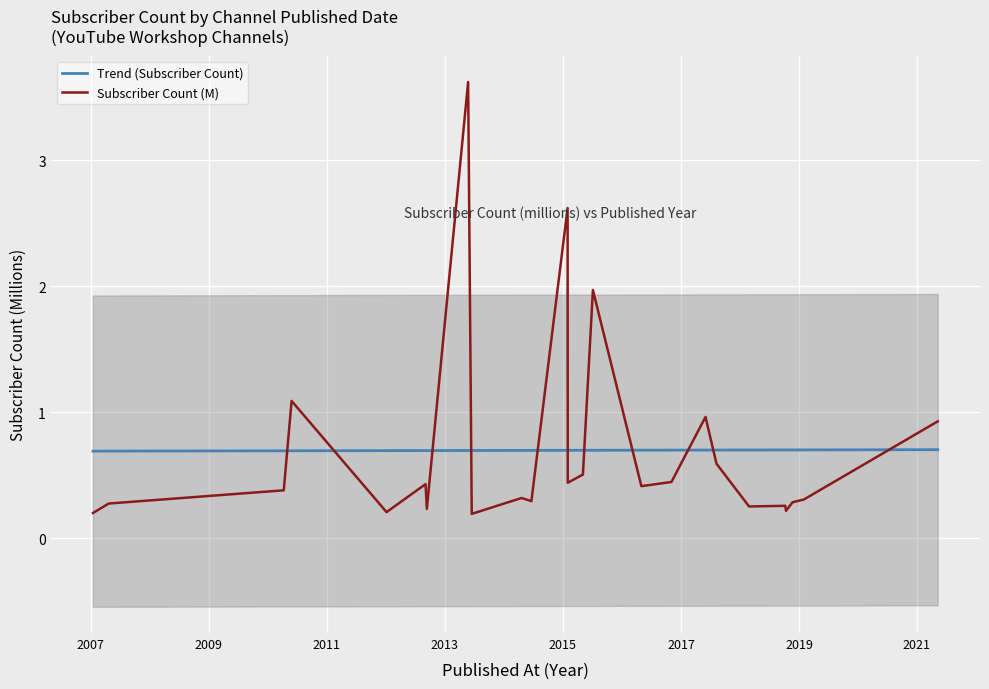

True or false: Subscriber Count (M) and Trend (Subscriber Count) intersect in this chart.

True